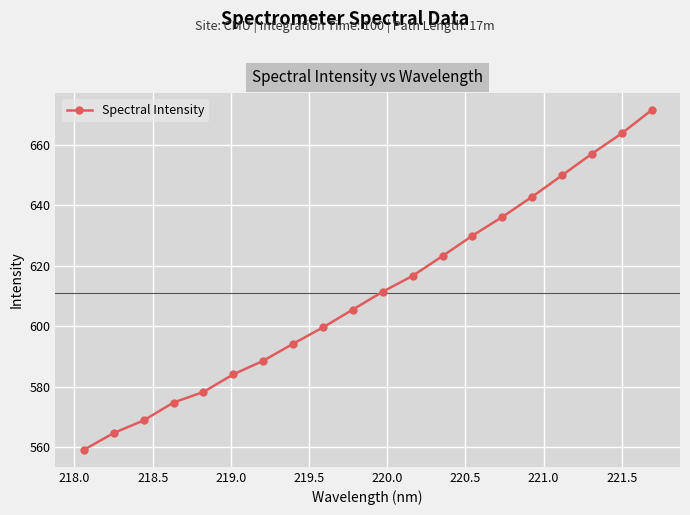

Is this an area chart (filled region under the line)?

No